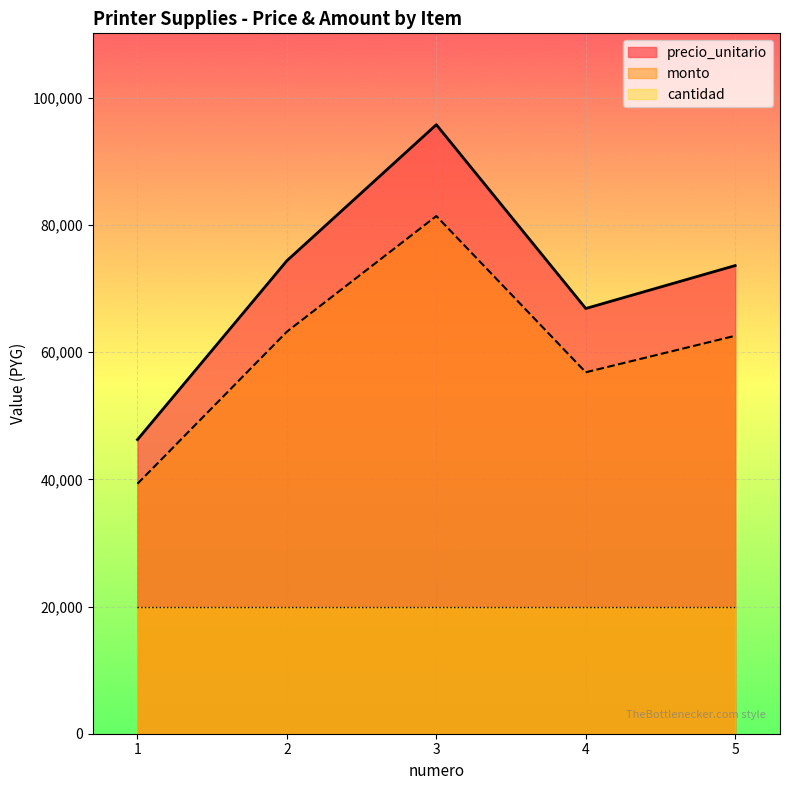

How many interior local peaks does the monto series have?

1